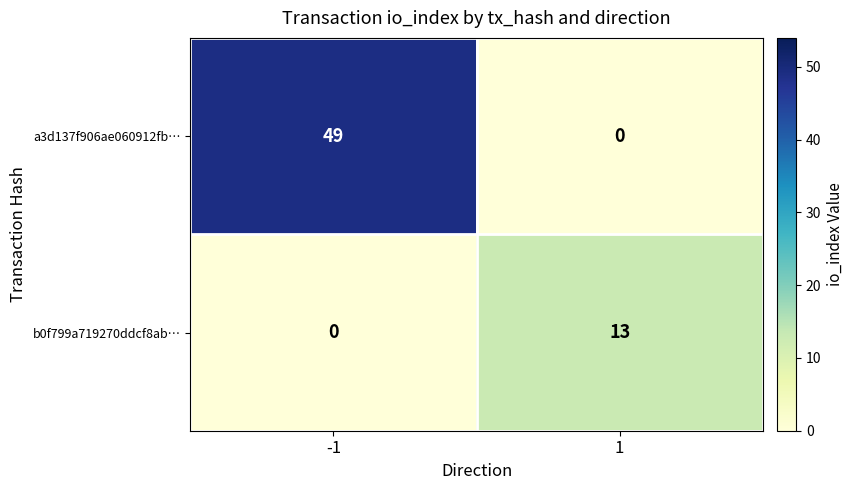

Reading right to left, list all the values displayed in this chart.

a3d137f906ae060912fb…: 1=0	-1=49
b0f799a719270ddcf8ab…: 1=13	-1=0